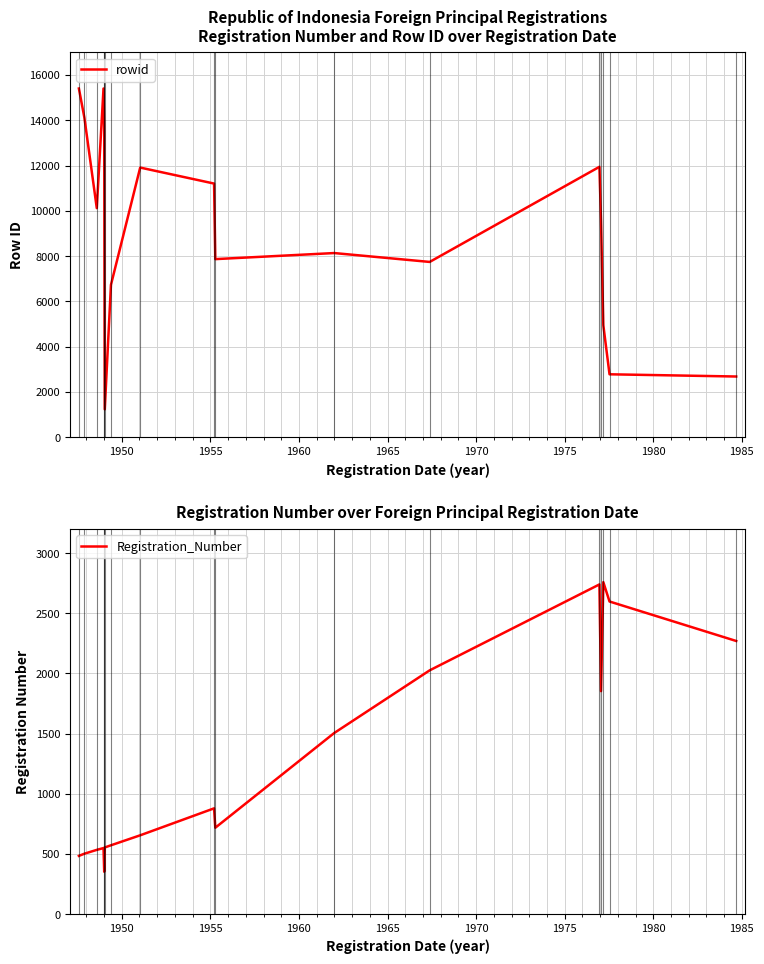

How many lines are shown in the chart?

2